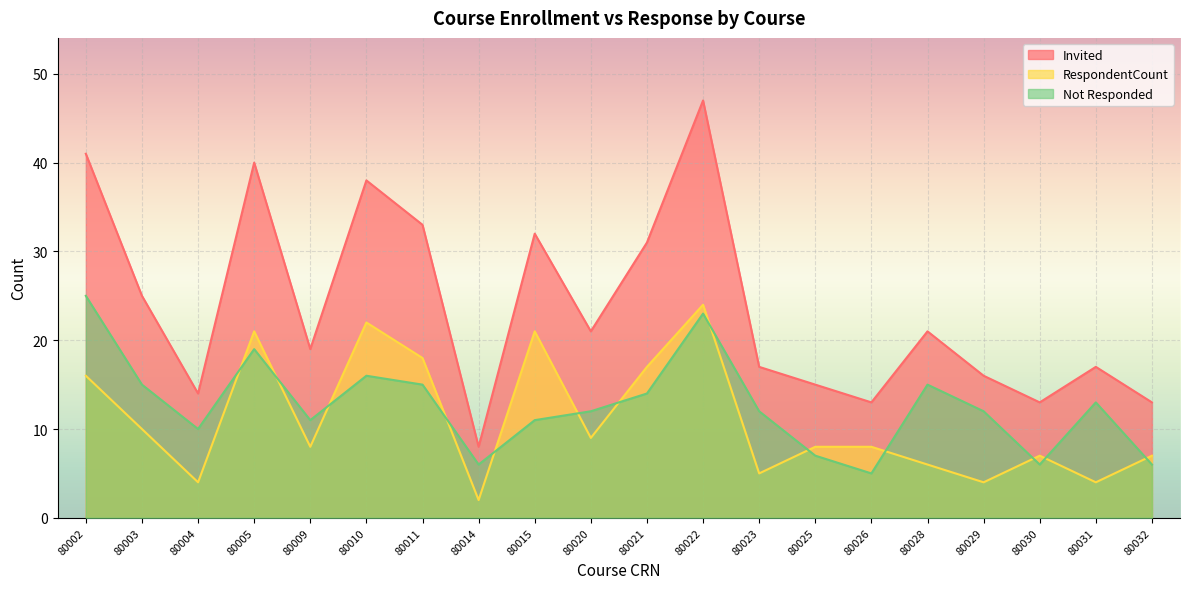

The Invited series shows 13 at 80026. True or false?

True